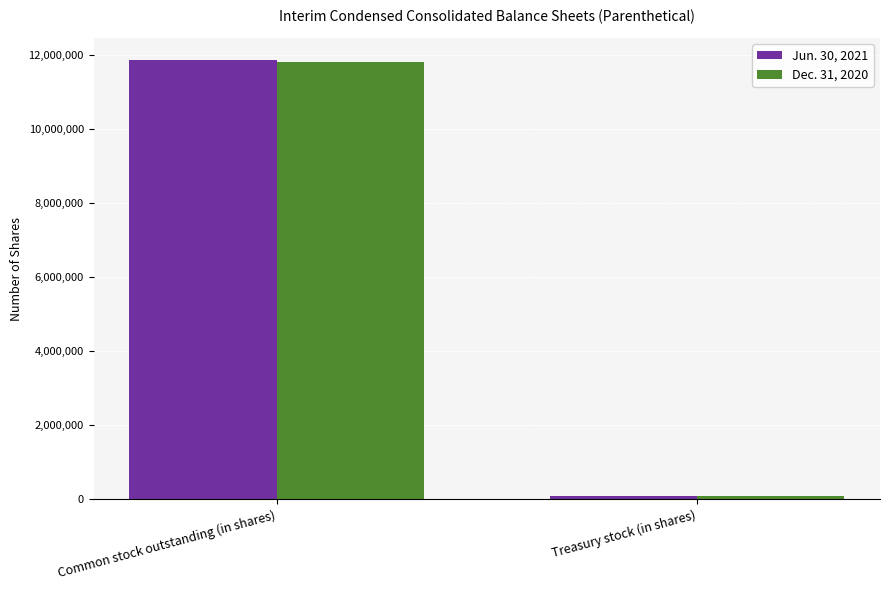

What is the sum of the Jun. 30, 2021 values at Common stock outstanding (in shares) and Treasury stock (in shares)?

11944599